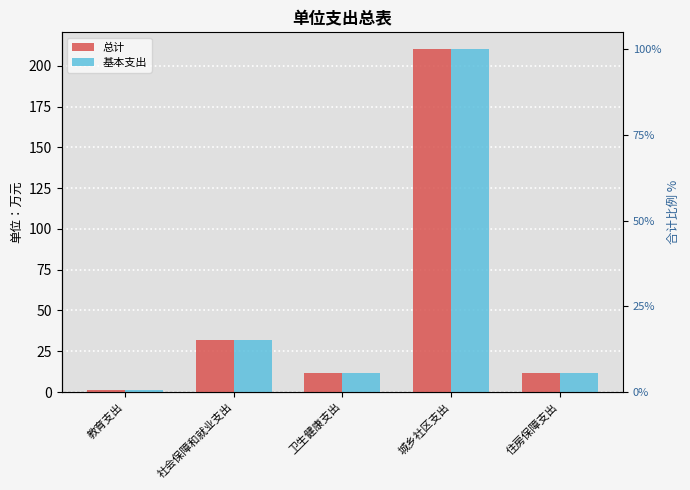

At how many categories does at least one series exceed 166?

1